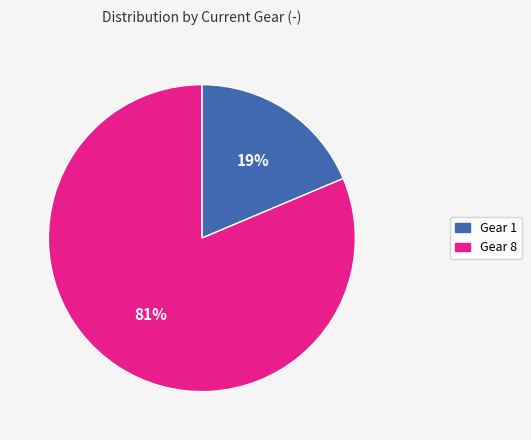

To the nearest percent, what is the average slice percentage?

50%